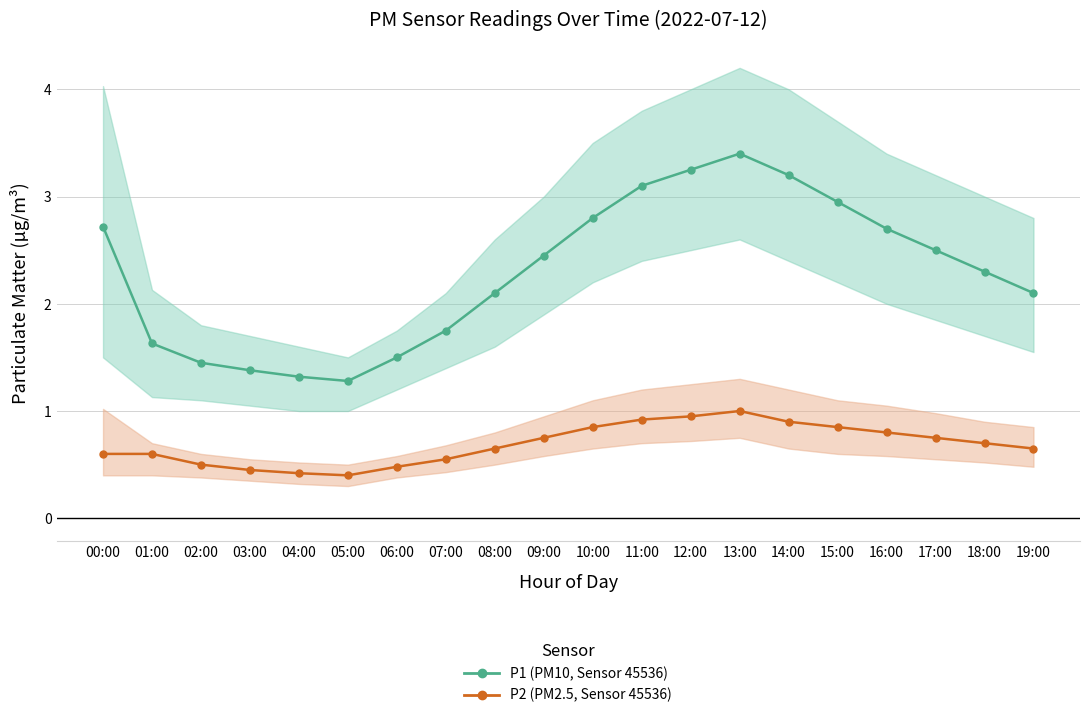

Does the chart display data point markers on the line(s)?

Yes